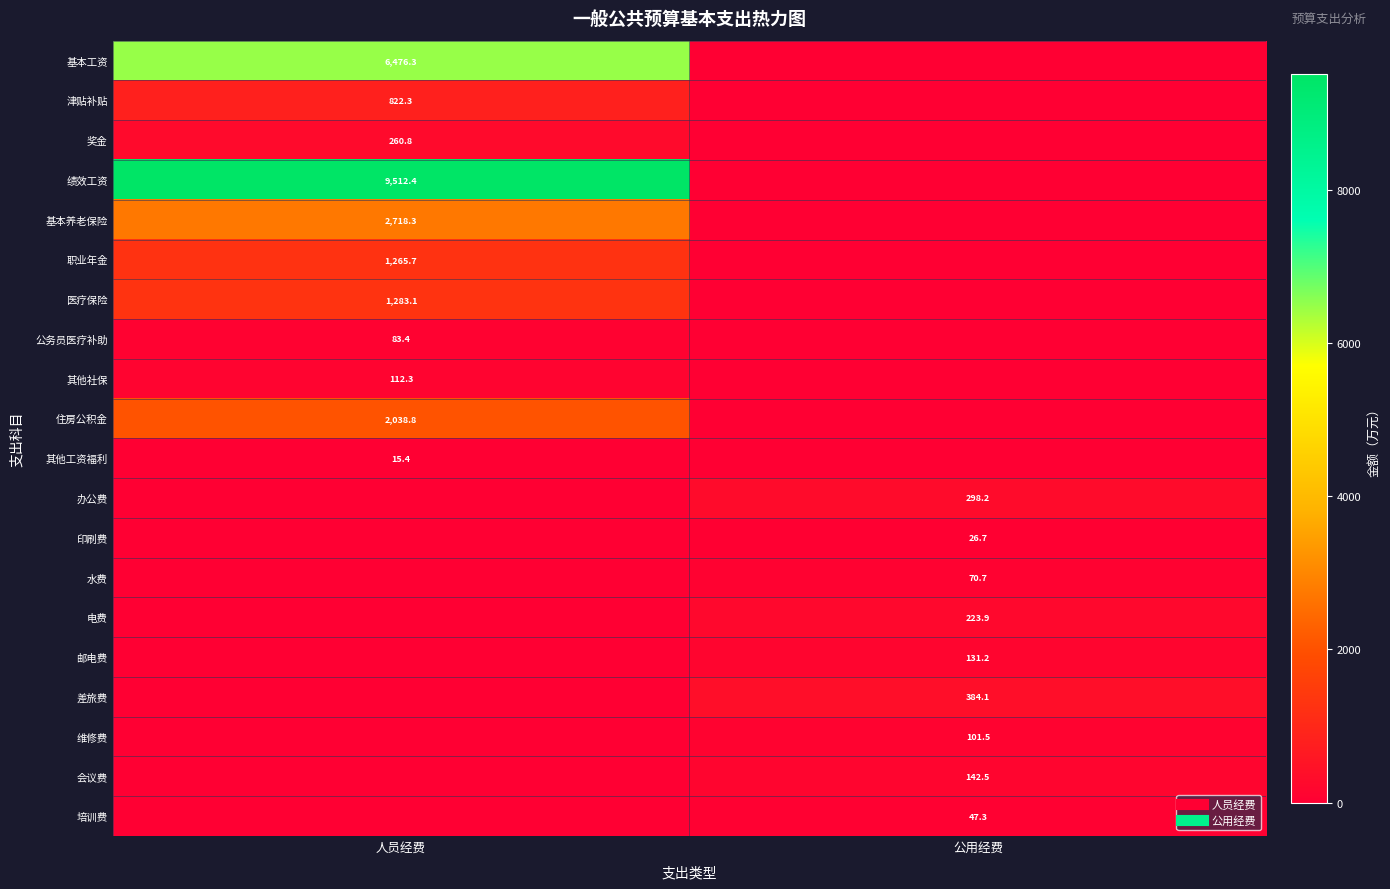

At which label does 绩效工资 first exceed 9512?

人员经费